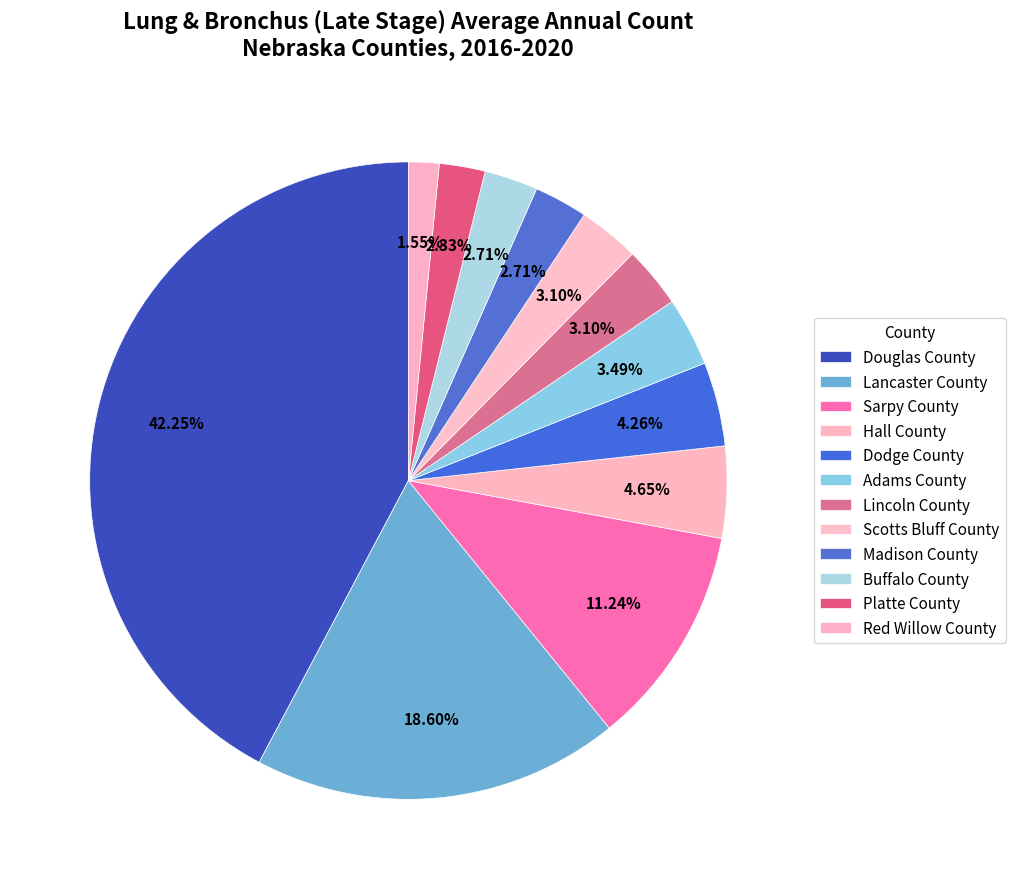

How many segments does this pie chart have?

12